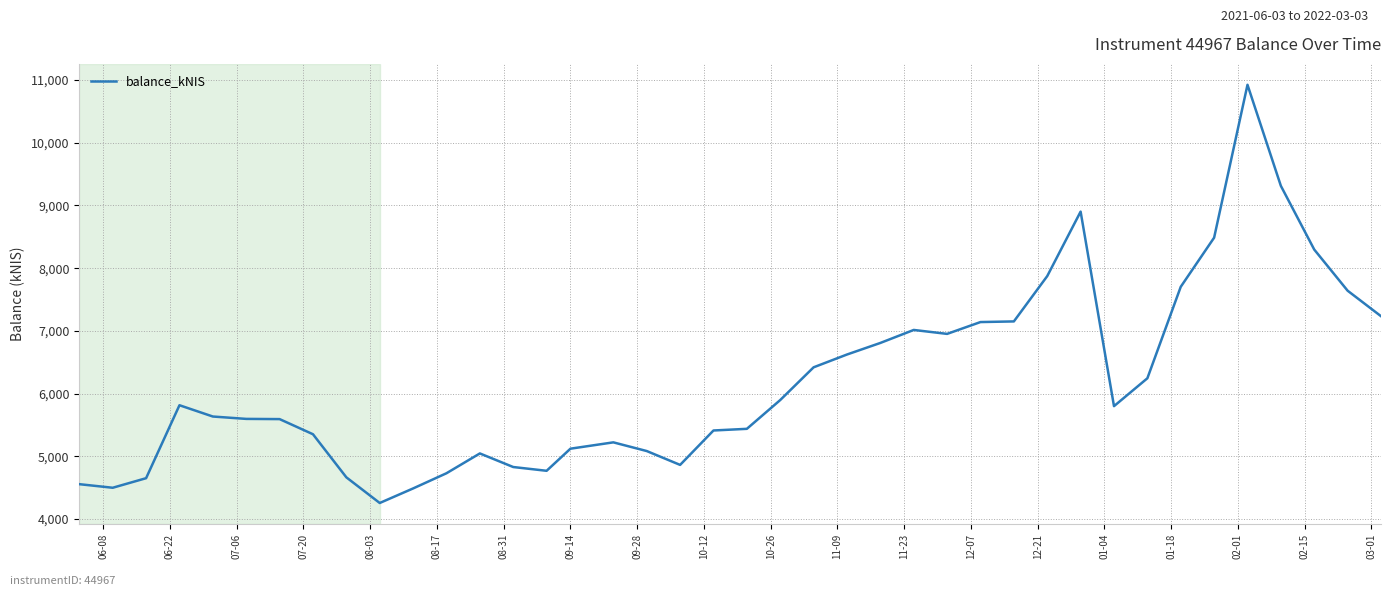

What is the difference between the maximum and minimum values?

6669.3